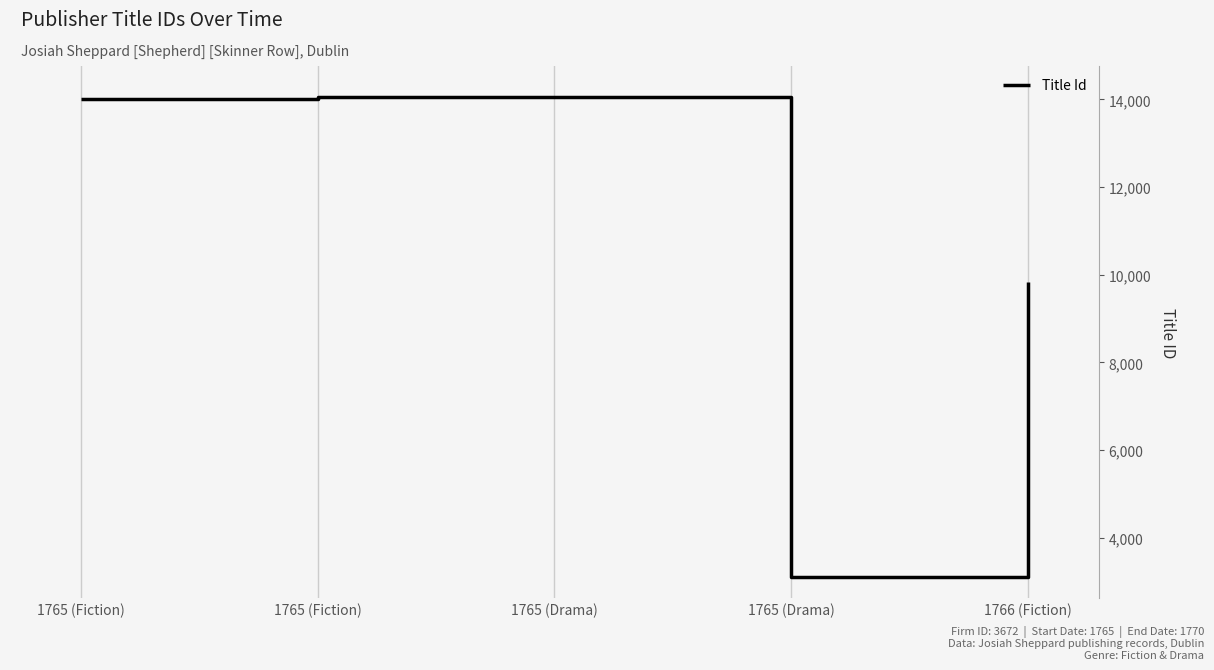

What is the approximate value at 1765 (Fiction), to the nearest 10?

14050